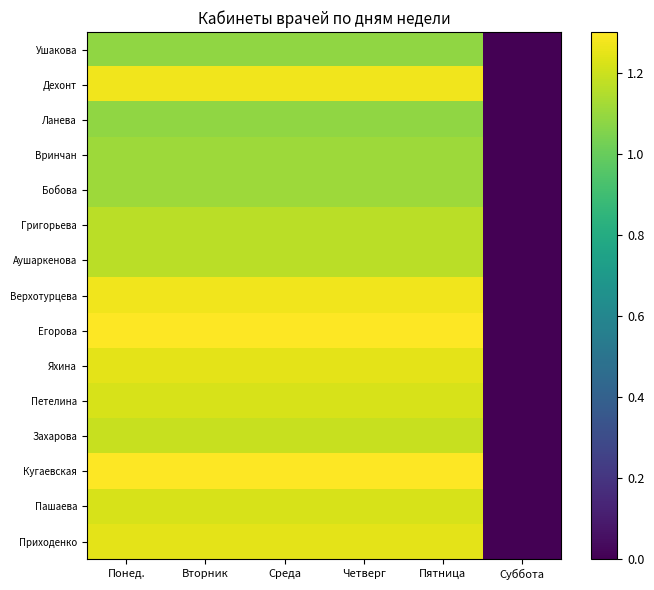

Which series has the largest total across all categories?

Егорова